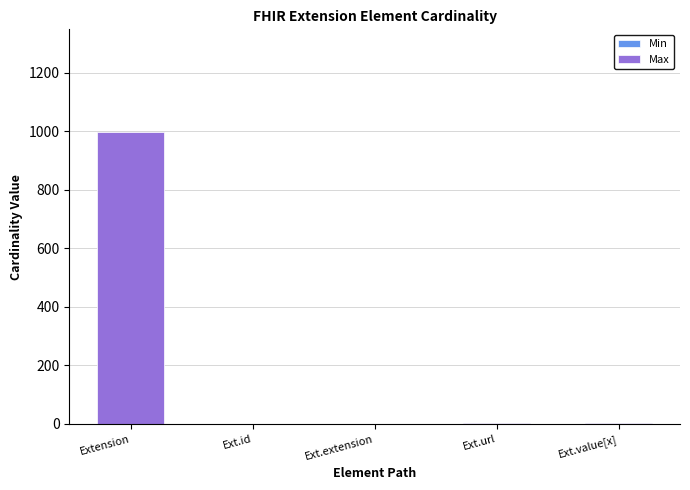

At which category is the sum across all series the highest?

Extension